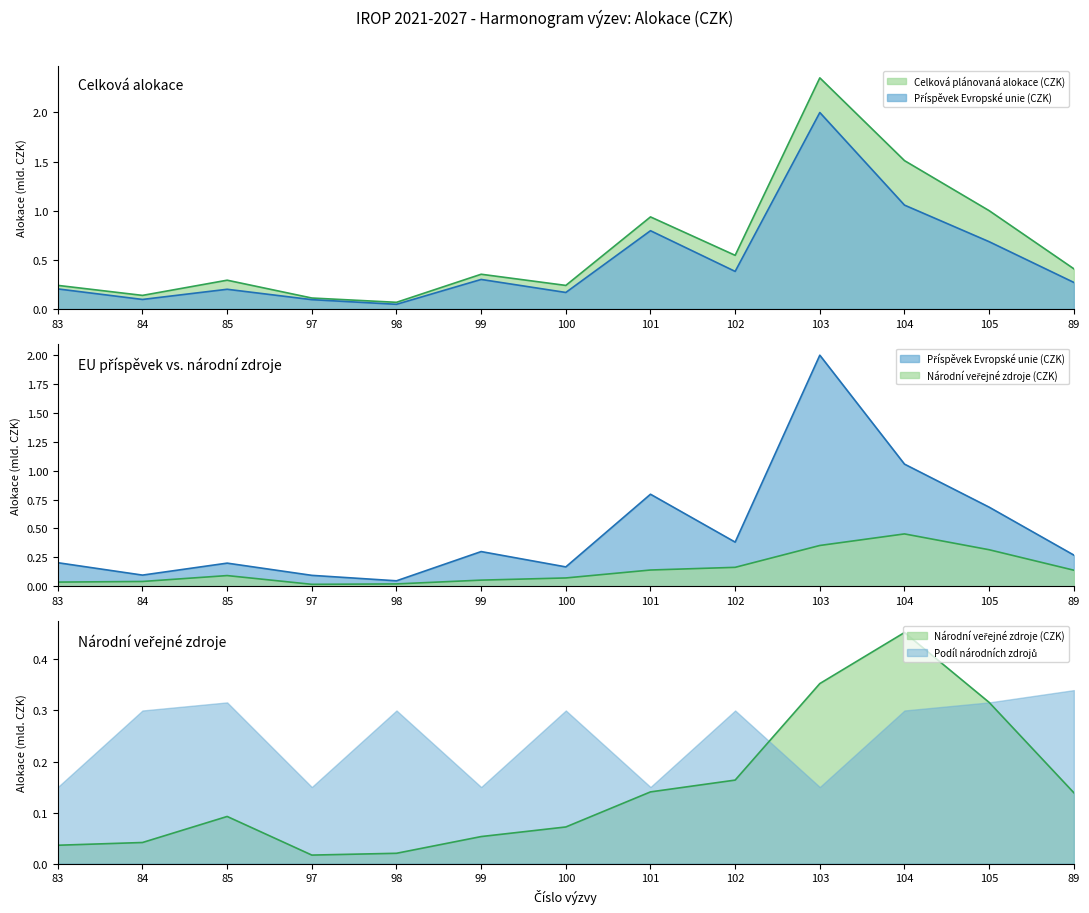

At which category does Národní veřejné zdroje (CZK) reach its first local peak?

85